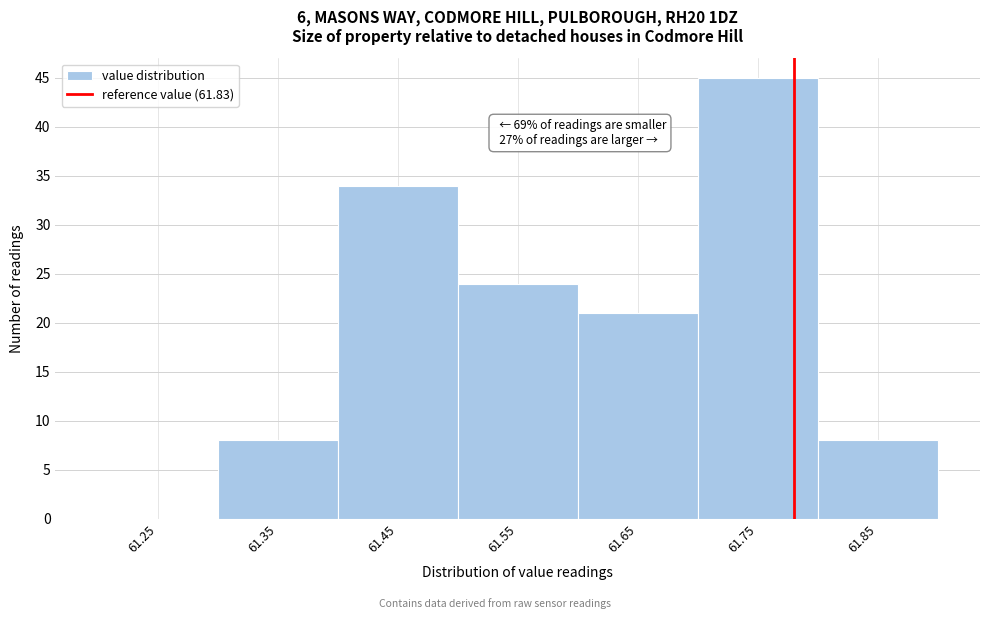

Reading left to right, what are all the values shown in this chart?

61.25=0	61.35=8	61.45=34	61.55=24	61.65=21	61.75=45	61.85=8